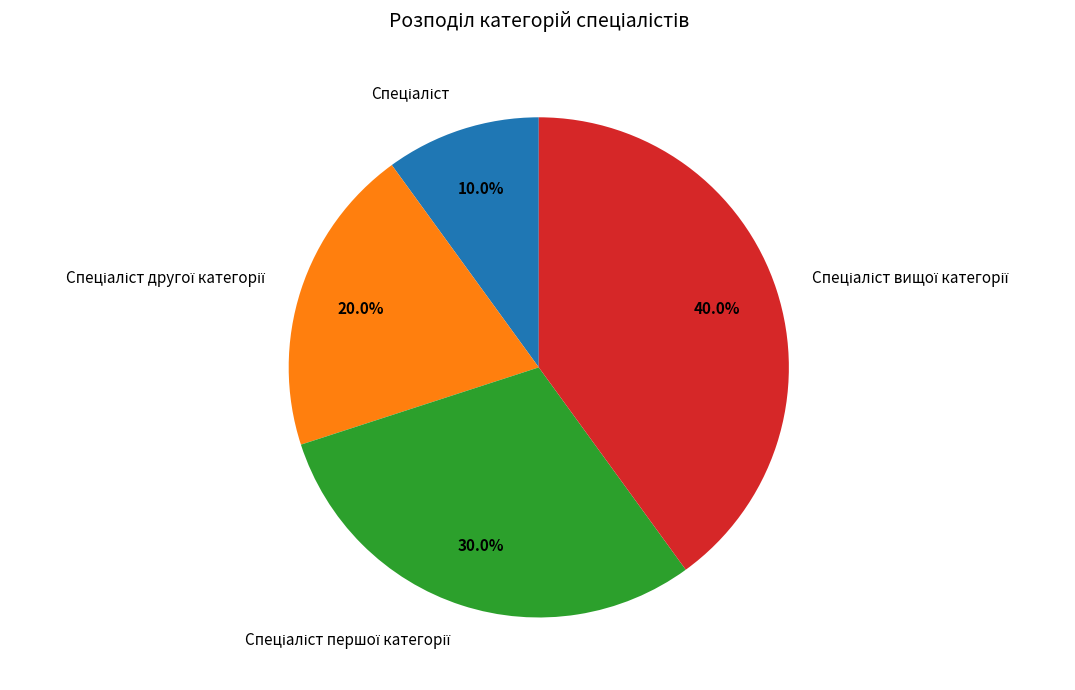

Is there a majority slice in this chart?

No